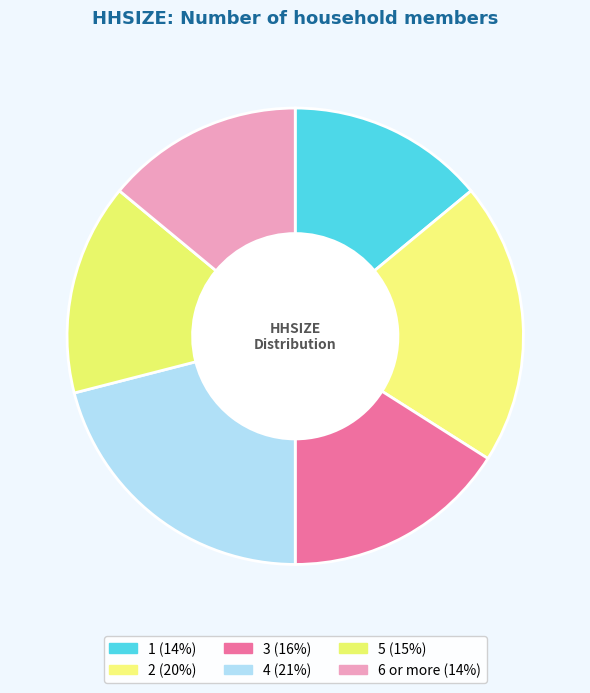

How much of the chart is everything except 1?

86.0%